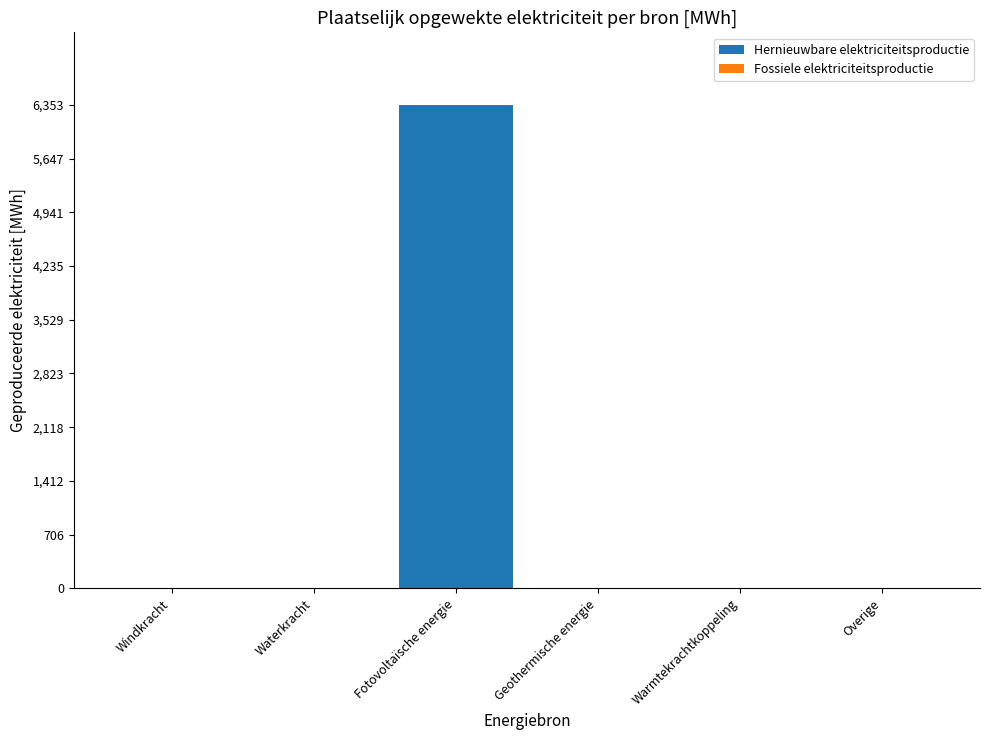

Which label corresponds to the largest value in the chart?

Fotovoltaïsche energie